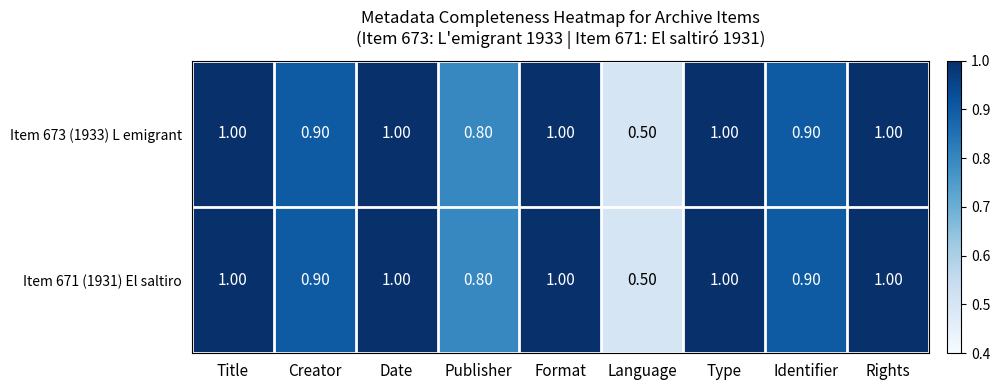

Is the value of Item 671 (1931) El saltiro at Language greater than the value of Item 673 (1933) L emigrant at Title?

No